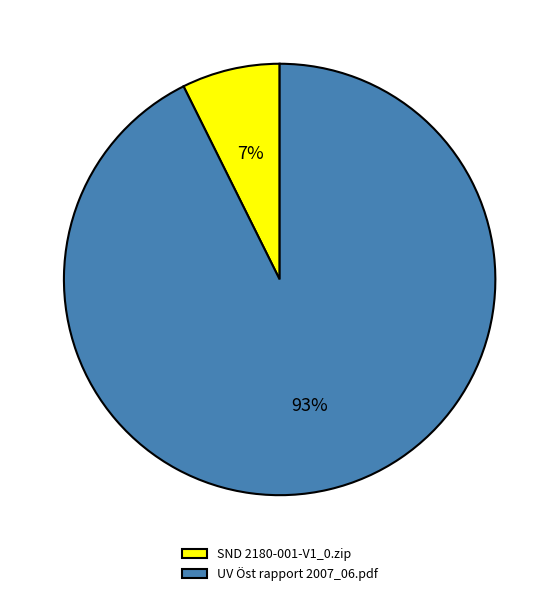

Does any single category account for the majority?

Yes